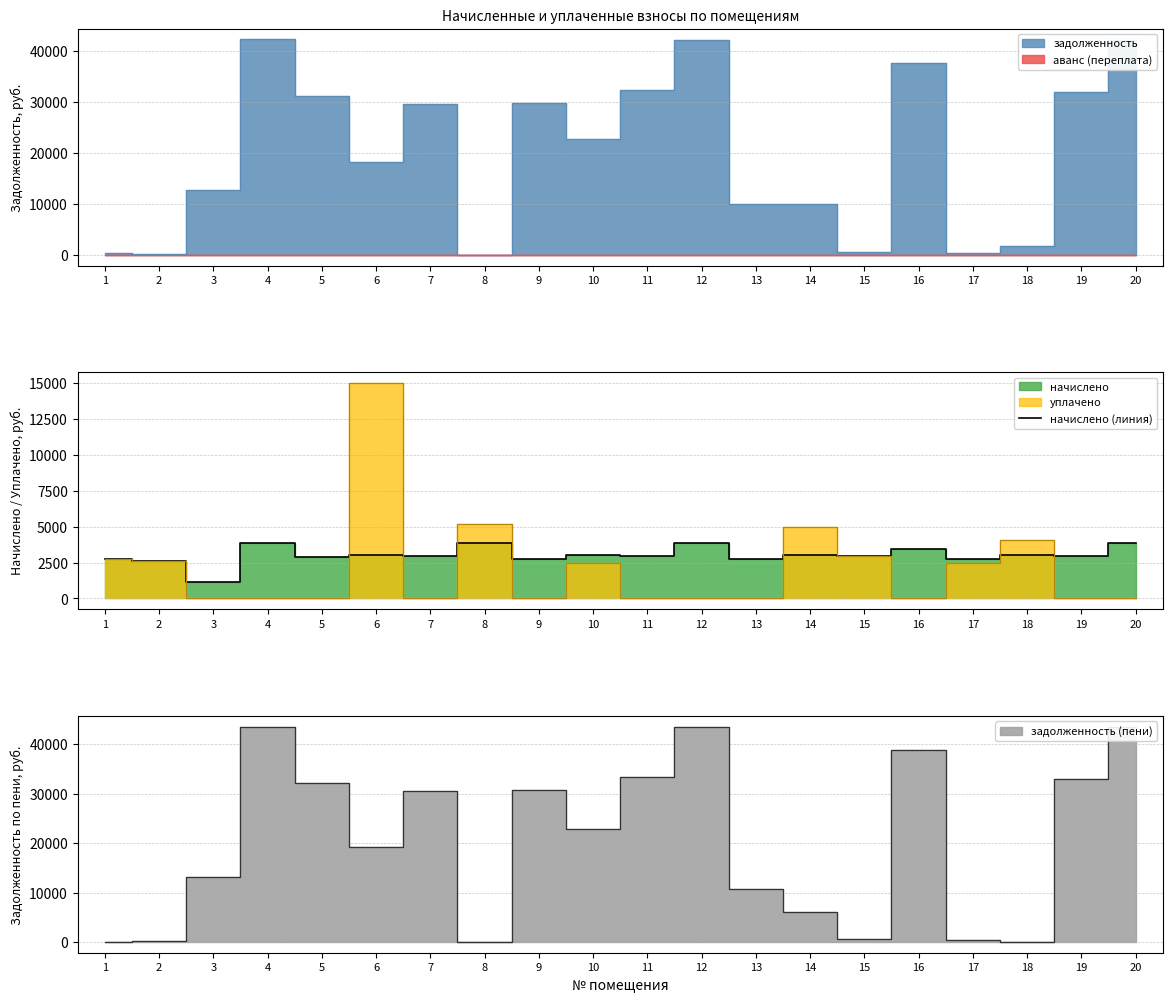

How many interior local peaks (higher than both neighbors) does the data have?

8